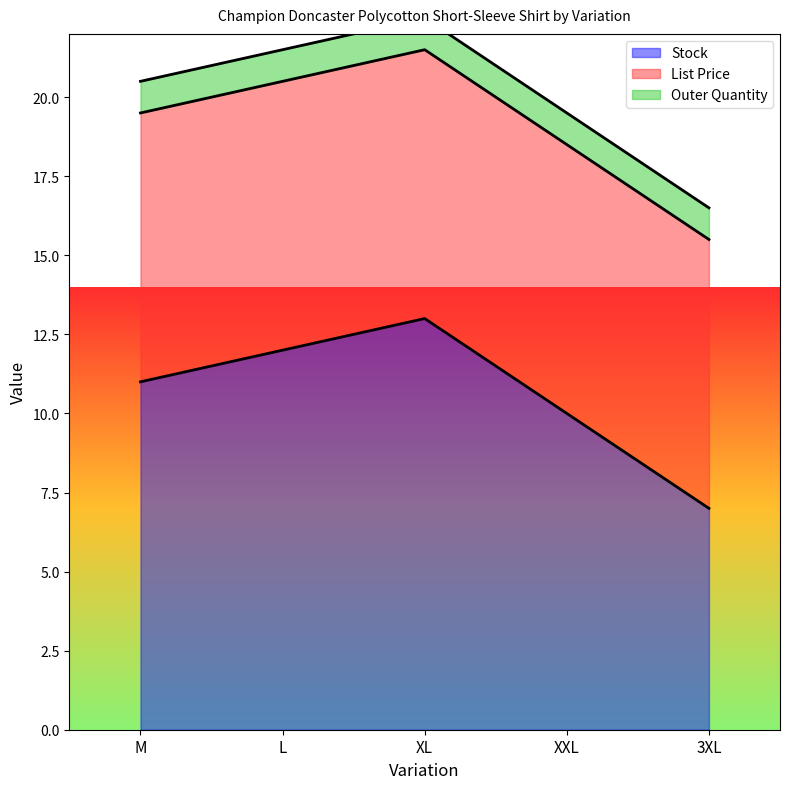

True or false: Outer Quantity has a value of 0.7 at 3XL.

False